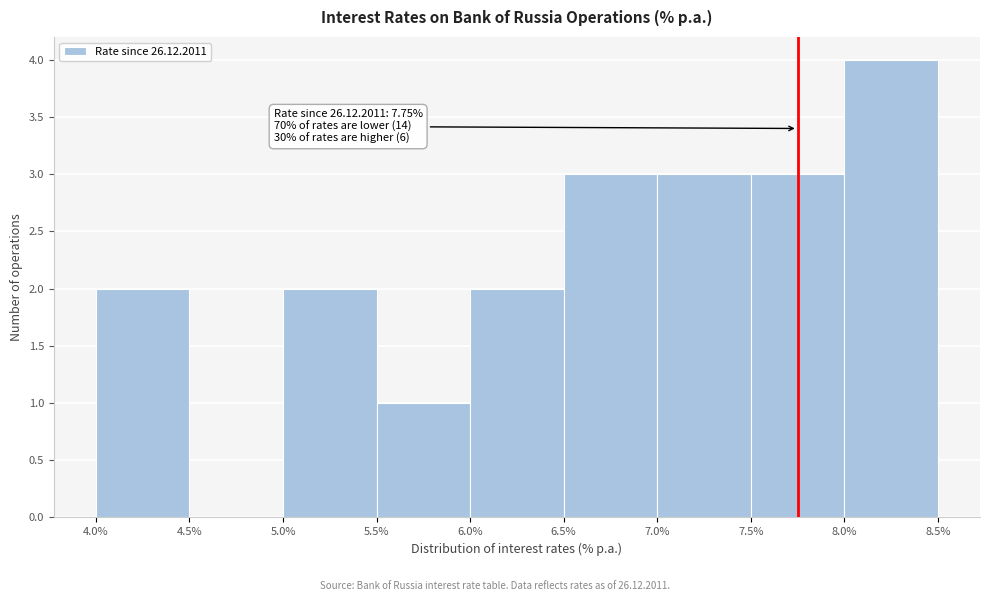

Over which range of the x-axis is the bar tallest?

8.0% to 8.5%